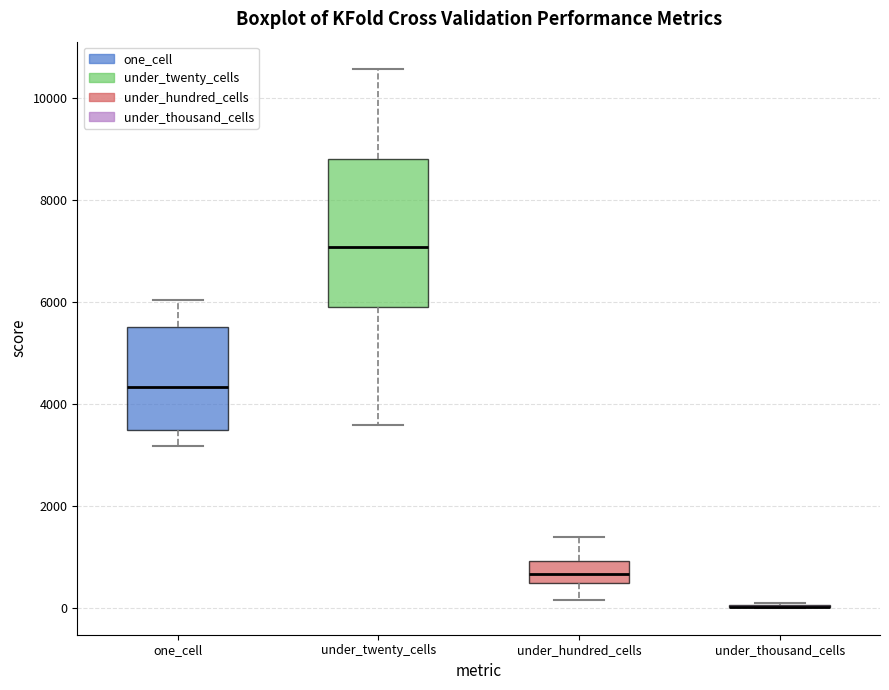

Which box is the tallest, from its lower edge to its upper edge?

under_twenty_cells